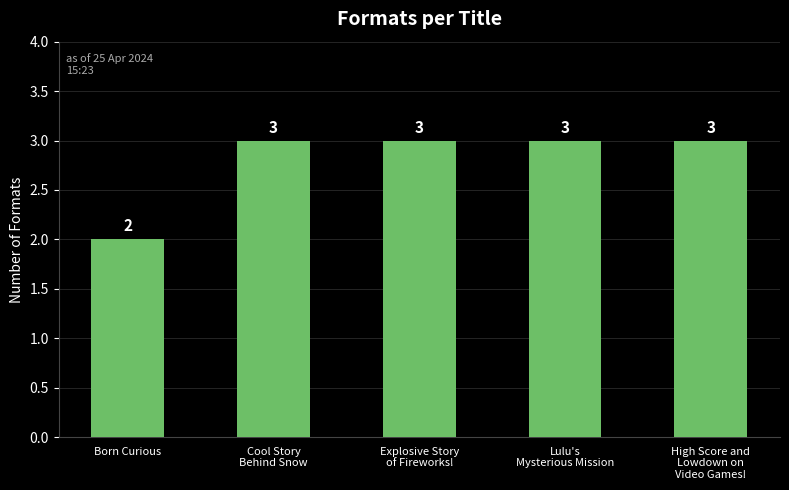

What is the value of the 4th bar from the left?

3